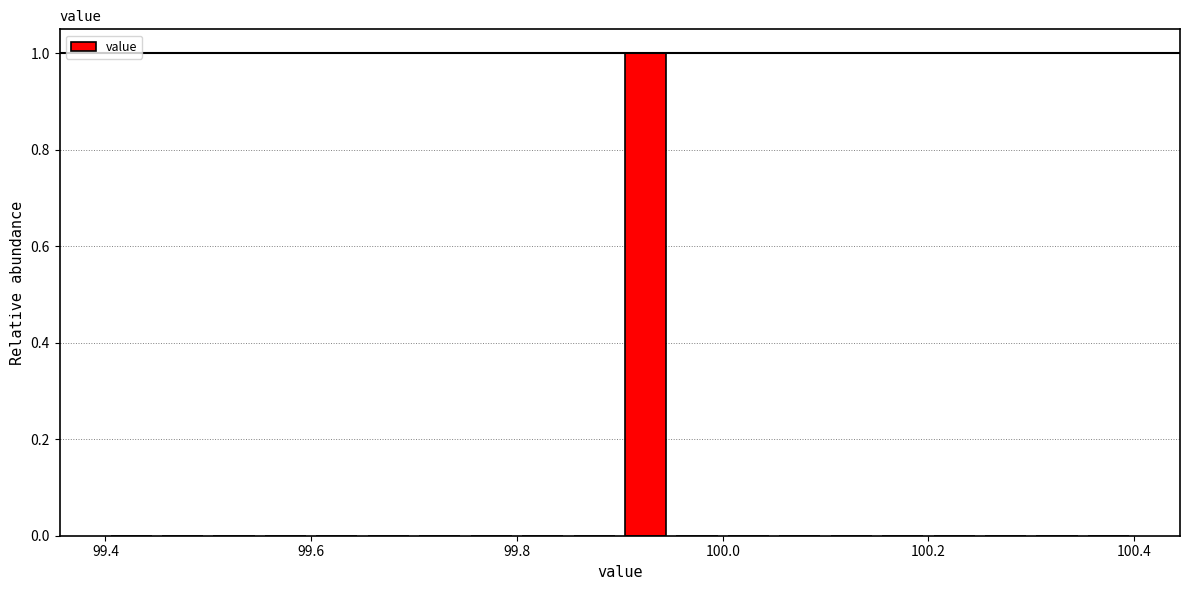

Around what value on the x-axis is the tallest bar? Give the approximate position of its centre, as read against the axis.

99.92